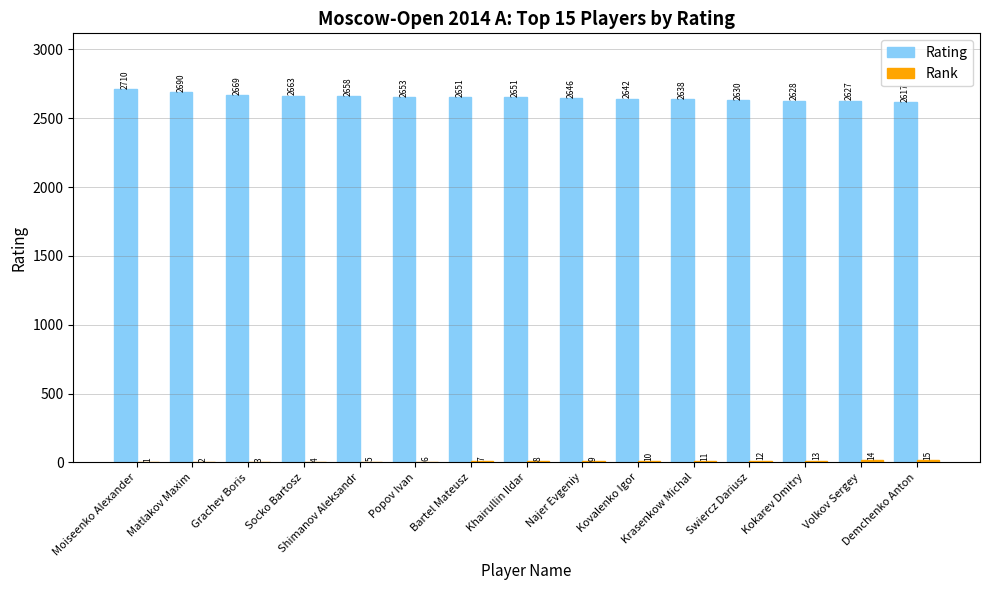

Which series has the largest total across all categories?

Rating